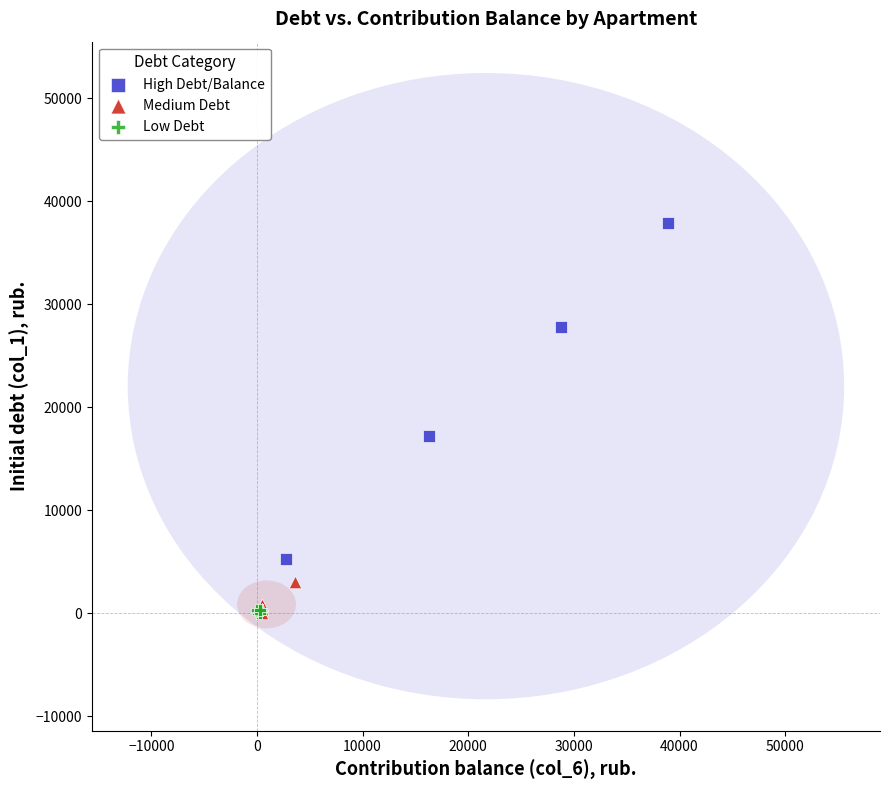

Which series reaches the maximum Y coordinate?

High Debt/Balance